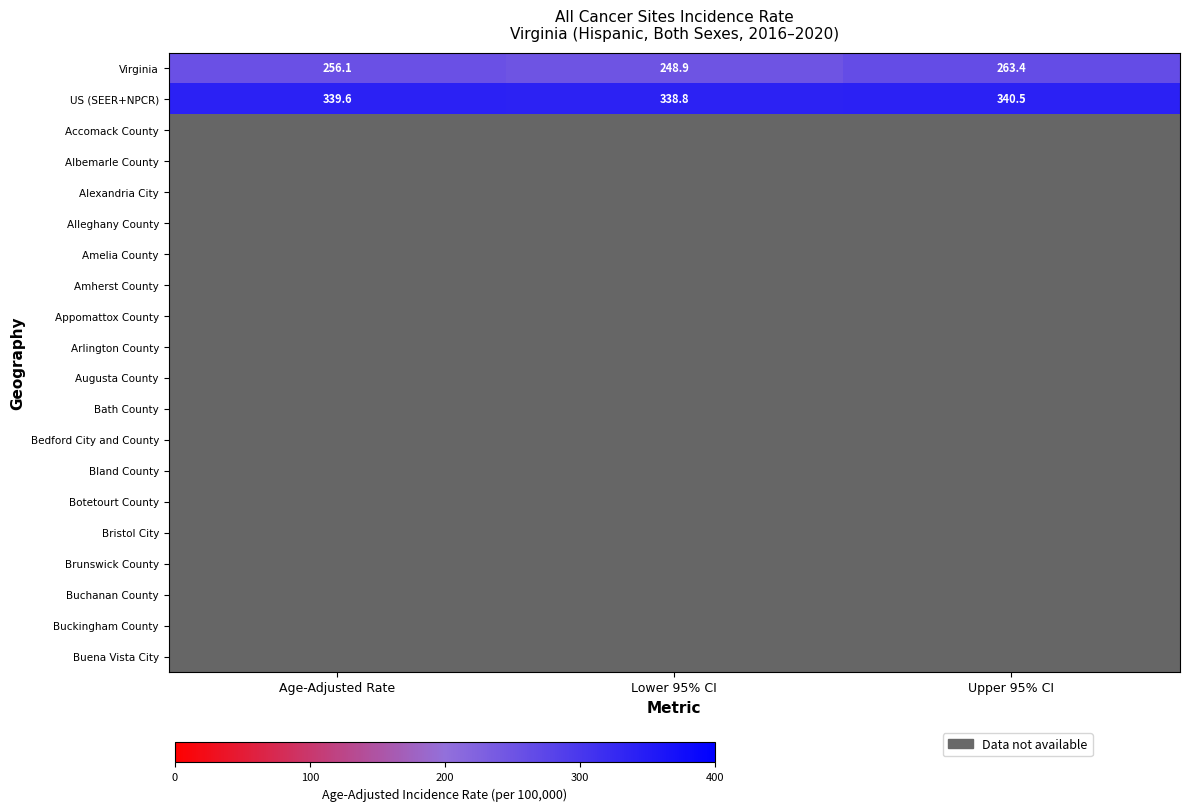

At how many categories does at least one series exceed 262?

3